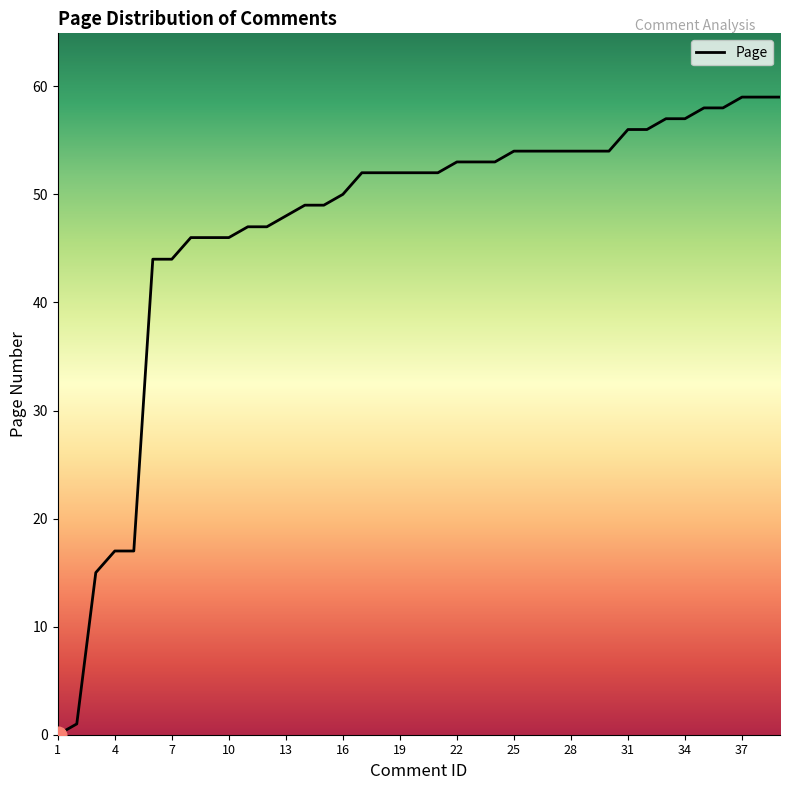

What is the difference between the maximum and minimum values?

59